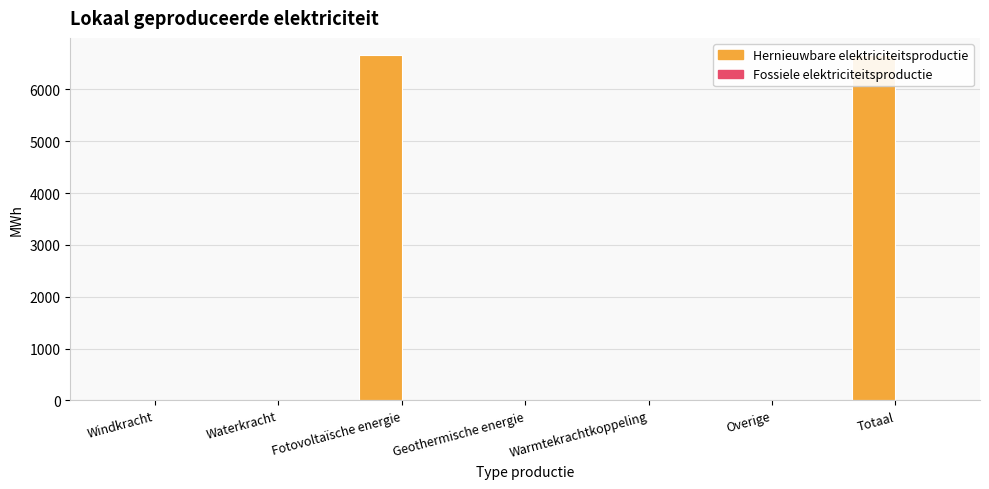

How many series are shown in this chart?

2